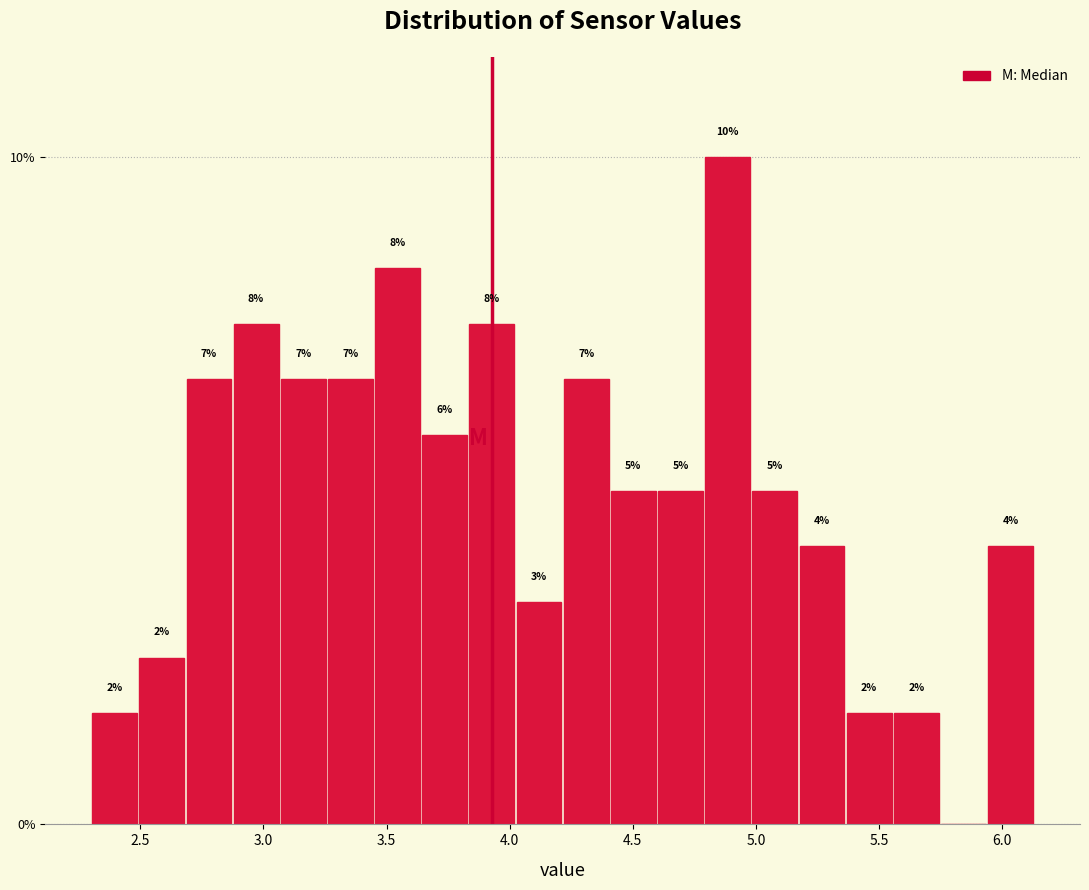

Read against the x-axis, roughly where is the centre of the tallest bar?

4.90